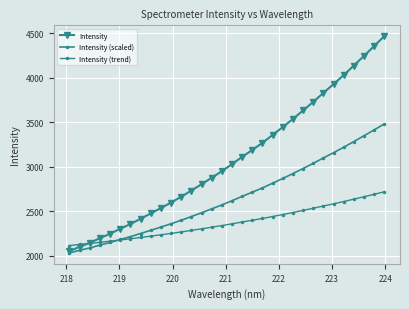

Does the chart have visible grid lines?

Yes